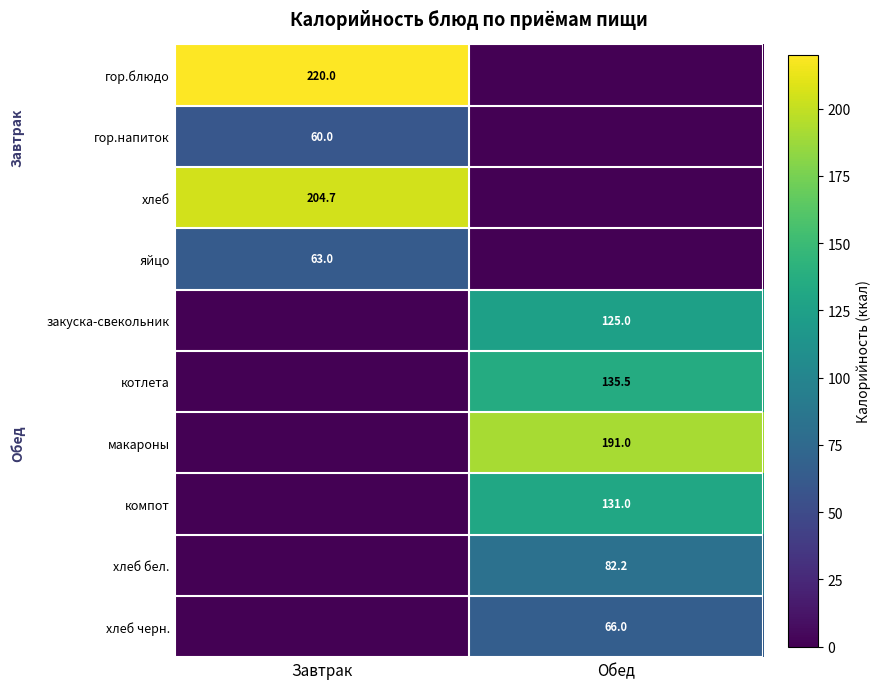

Is the value of хлеб at Завтрак greater than the value of яйцо at Завтрак?

Yes